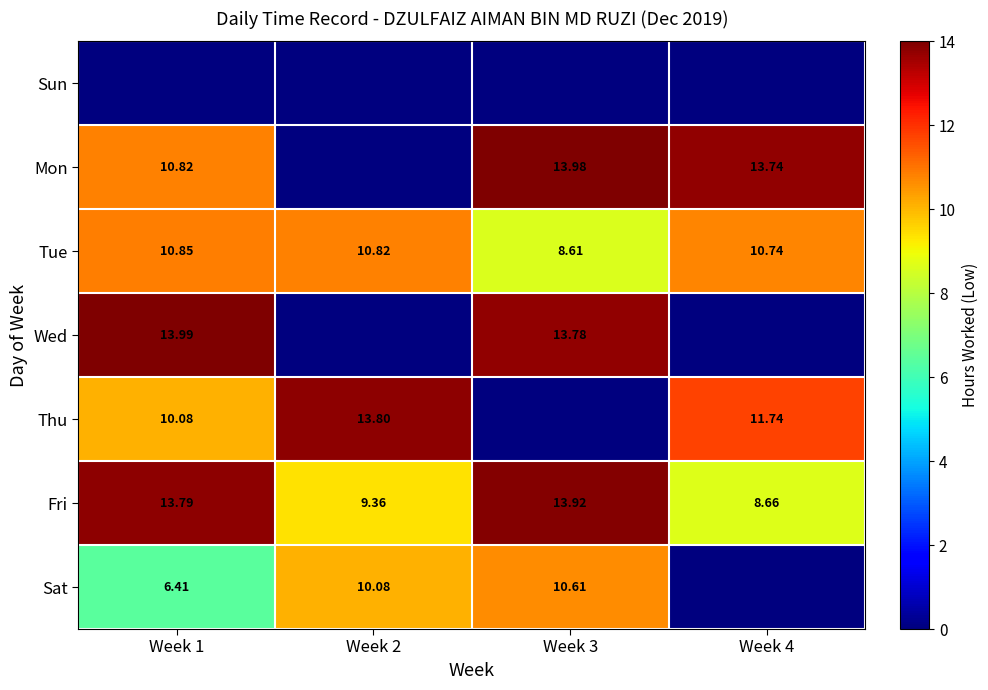

How many data points in Tue are less than 10?

1